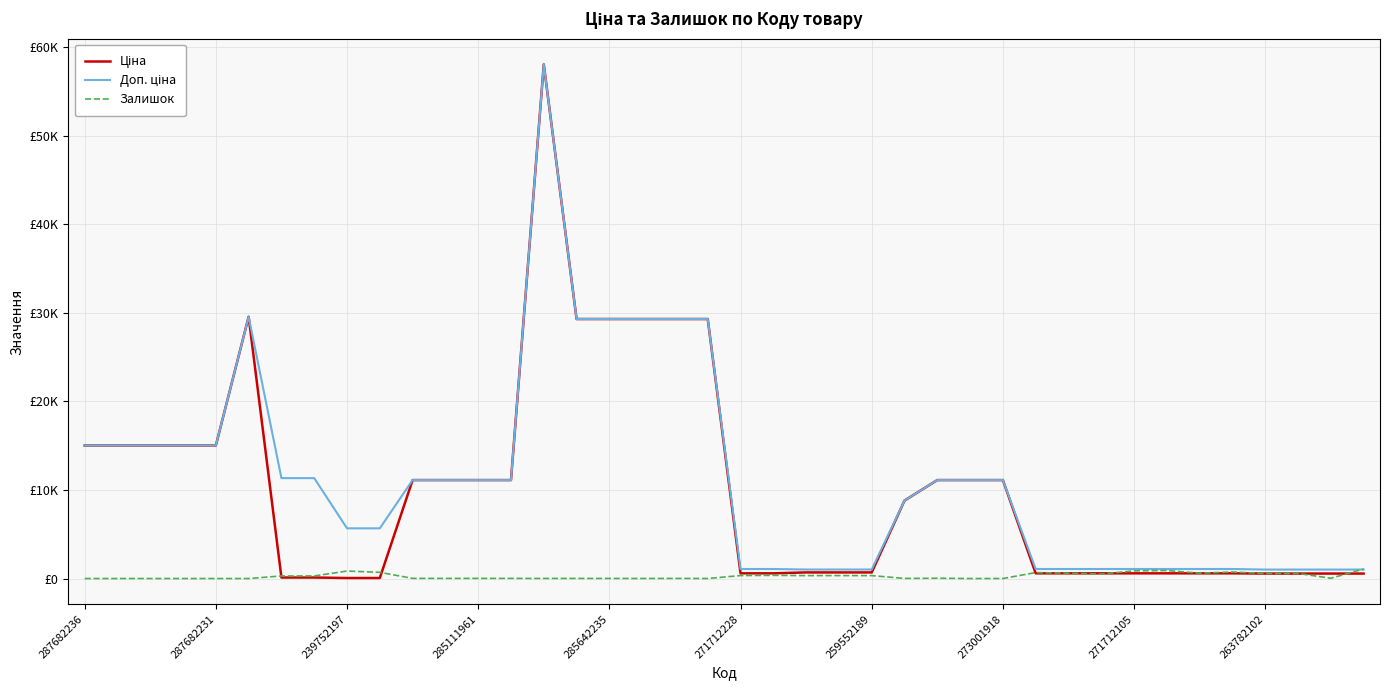

Reading right to left, what are all the values shown in this chart?

Ціна: 560.2	560.2	560.2	560.2	586.0	586.0	586.0	586.0	586.0	586.0	586.0	11113.6	11113.6	11113.6	8797.6	689.1	689.1	689.1	586.0	586.0	29294.9	29294.9	29294.9	29294.9	29294.9	58037.0	11113.6	11113.6	11113.6	11113.6	56.7	56.7	113.3	113.3	29548.9	15019.2	15019.2	15019.2	15019.2	15019.2
Доп. ціна: 1011.0	1011.0	1011.0	1011.0	1074.5	1074.5	1074.5	1074.5	1074.5	1074.5	1074.5	11113.6	11113.6	11113.6	8797.6	1017.8	1017.8	1017.8	1074.5	1074.5	29294.9	29294.9	29294.9	29294.9	29294.9	58037.0	11113.6	11113.6	11113.6	11113.6	5667.0	5667.0	11334.0	11334.0	29548.9	15019.2	15019.2	15019.2	15019.2	15019.2
Залишок: 1079.0	33.0	575.0	566.0	737.0	607.0	906.0	866.0	506.0	600.0	672.0	0.0	0.0	33.0	11.0	329.0	333.0	330.0	359.0	333.0	4.0	13.0	5.0	11.0	12.0	12.0	14.0	17.0	17.0	17.0	698.0	845.0	290.0	289.0	0.0	0.0	0.0	0.0	0.0	0.0